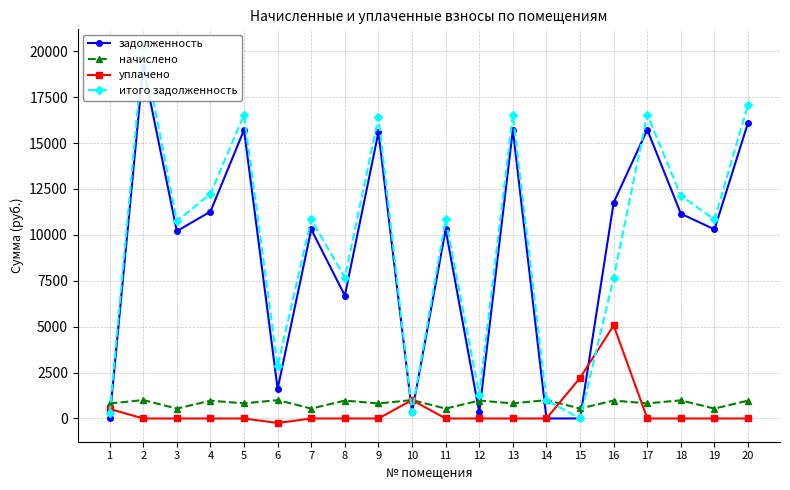

True or false: итого задолженность has a value of 16545.6 at 17.

True